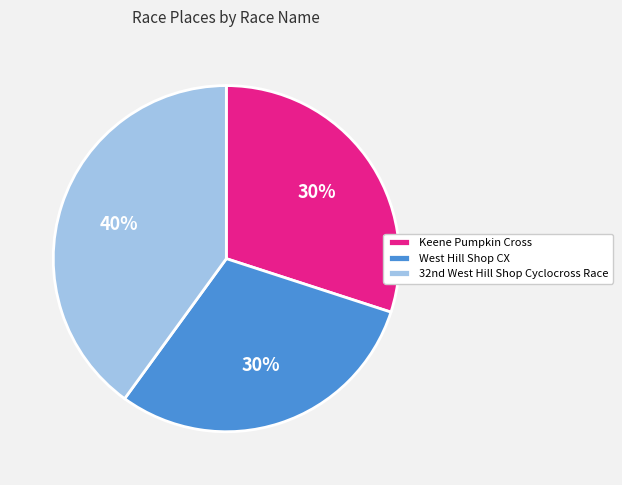

How many slices are in this pie chart?

3